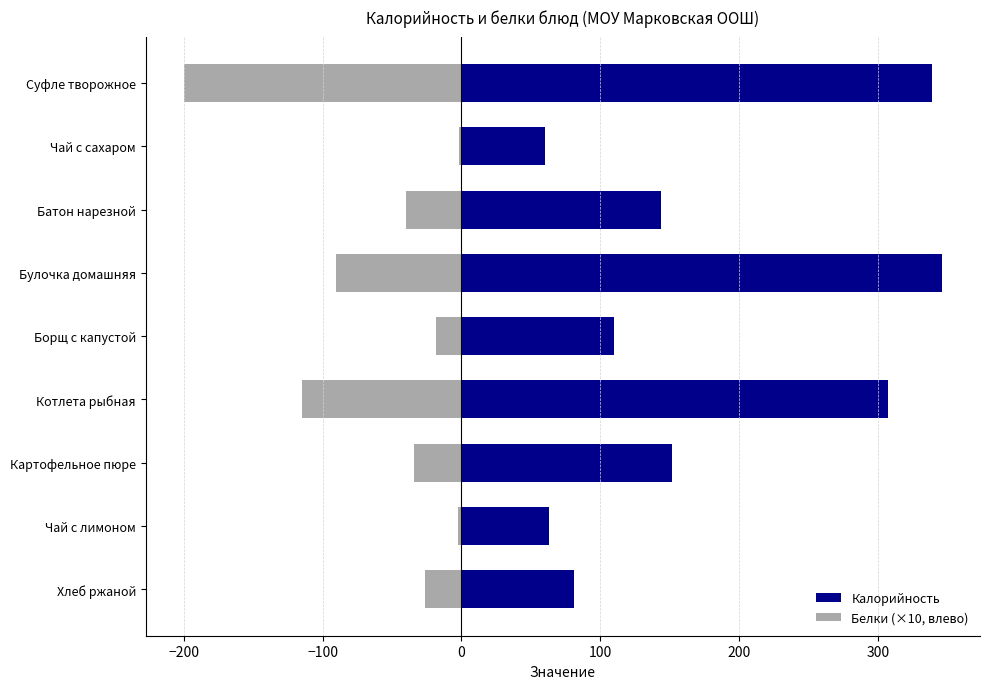

How many bars are there in total?

18